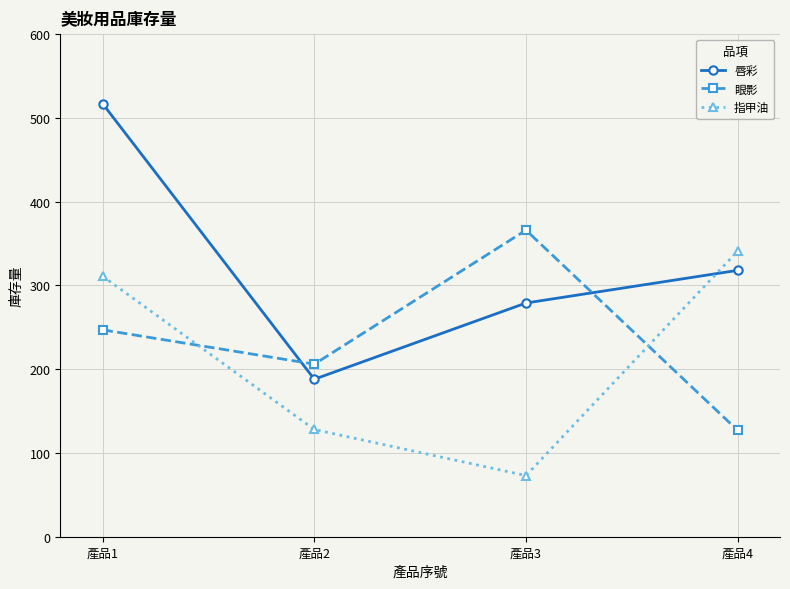

How many data points in 眼影 are less than 247?

2